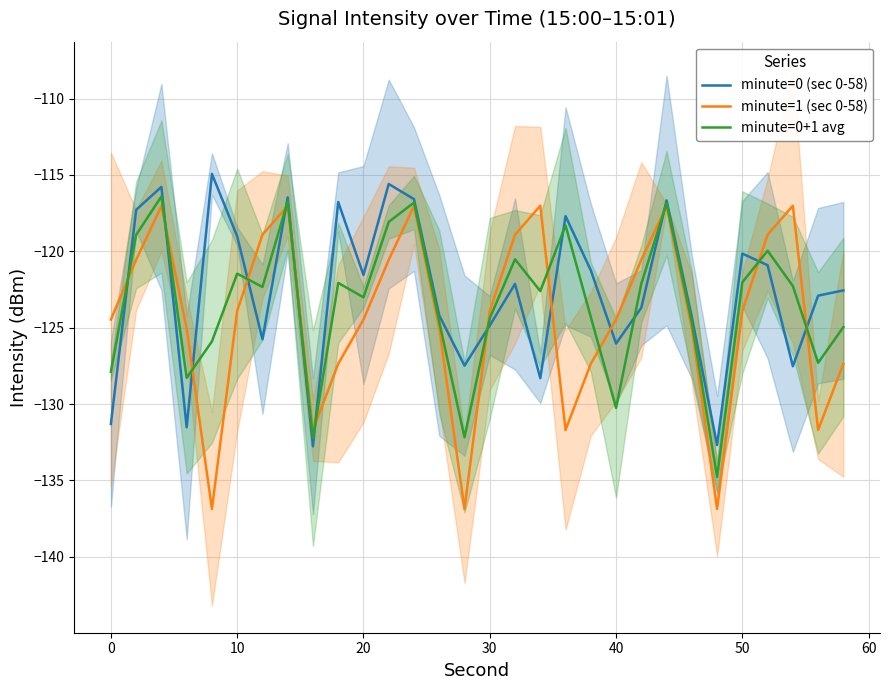

The value of minute=1 (sec 0-58) at 30 is -123.9. True or false?

True